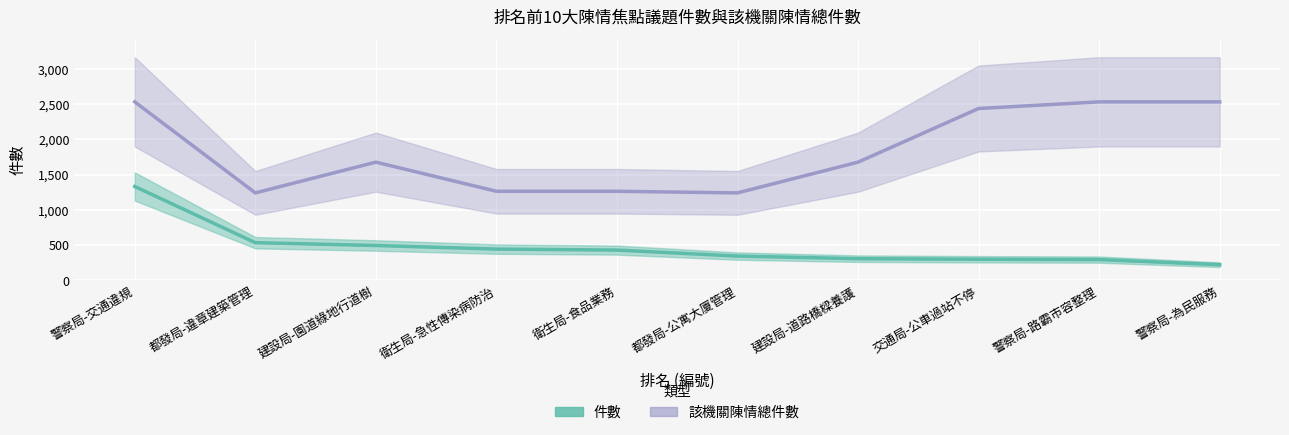

What is the difference between the 件數 values at 衛生局-急性傳染病防治 and 建設局-園道綠地行道樹?

51